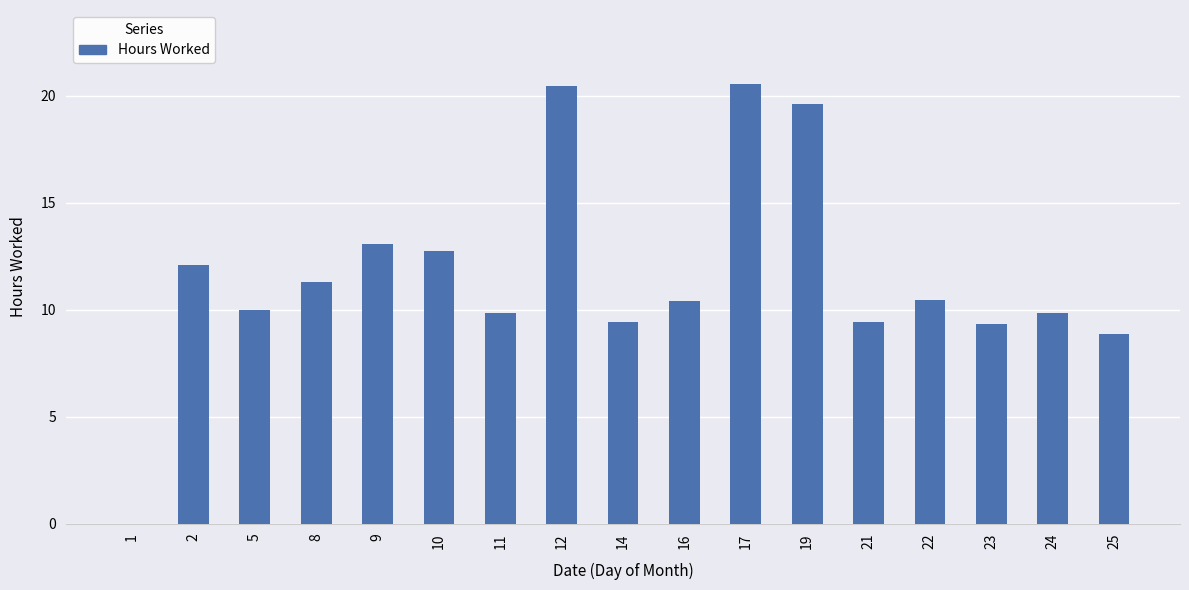

The chart shows a value of 8.9 at 25. True or false?

True